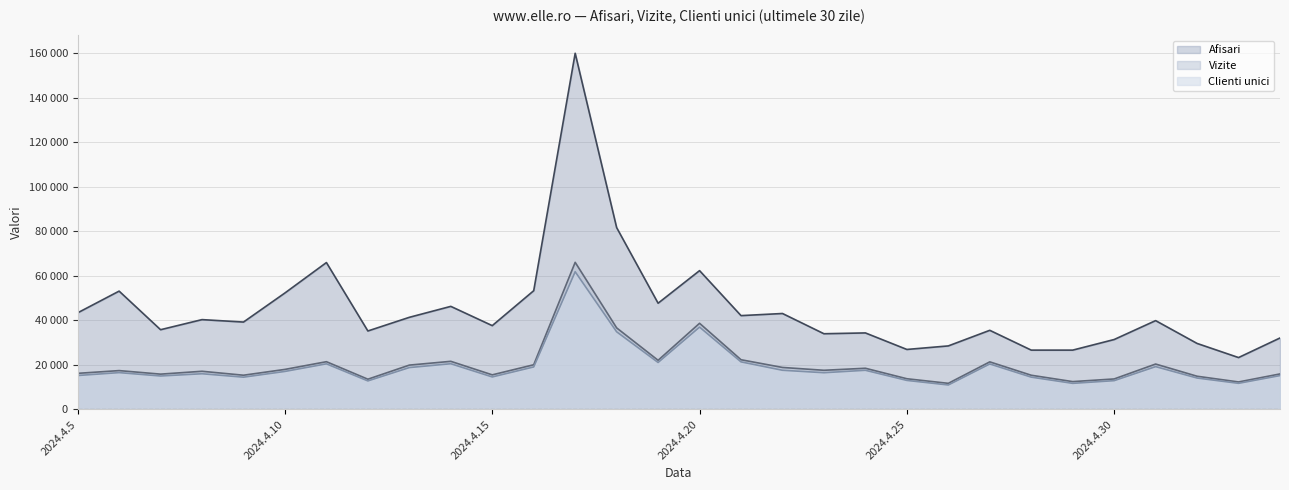

Count the number of categories in the chart.

30